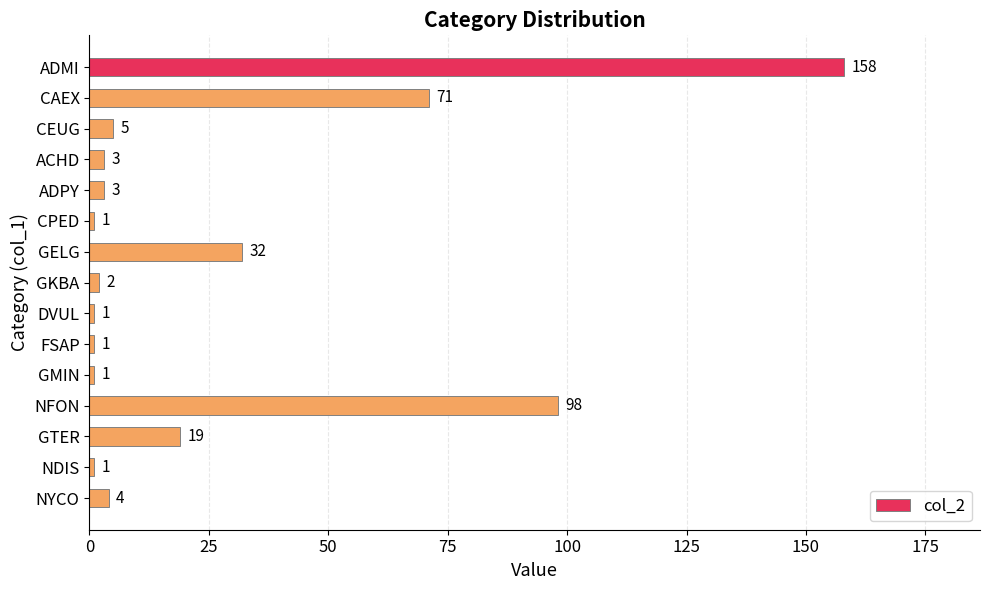

The chart shows a value of 1 at DVUL. True or false?

True